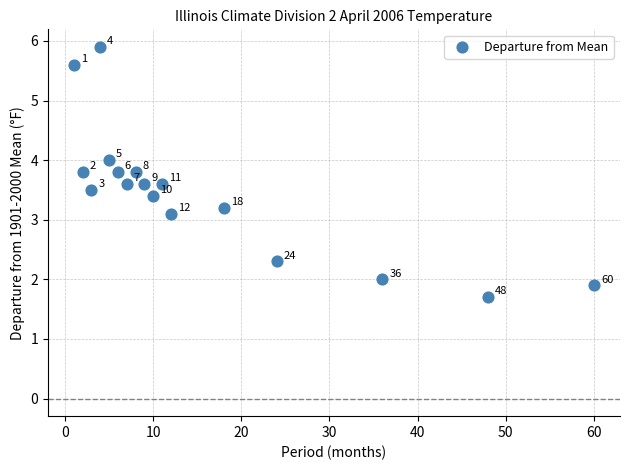

What is the range of Y values (max minus min)?

4.2